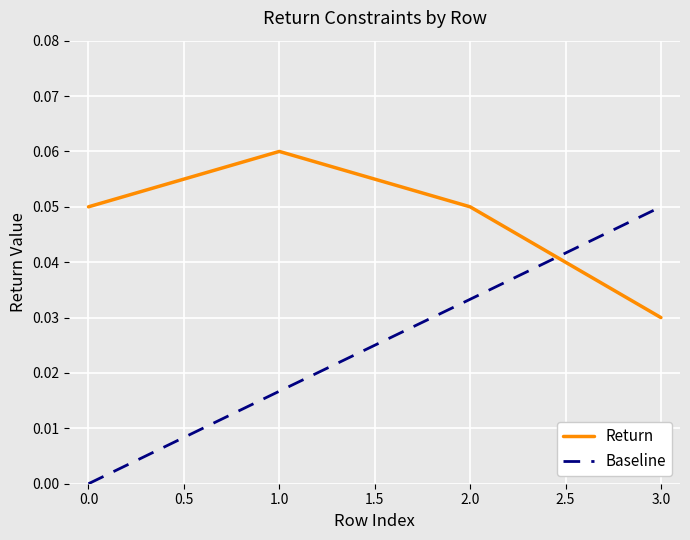

List the series in order of their overall mean, highest first.

Return, Baseline